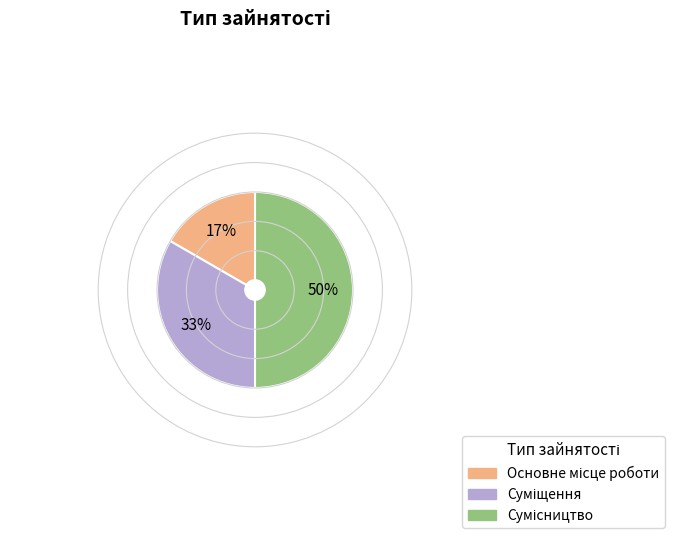

To the nearest percent, what is the difference between the largest and smallest slice percentages?

33%